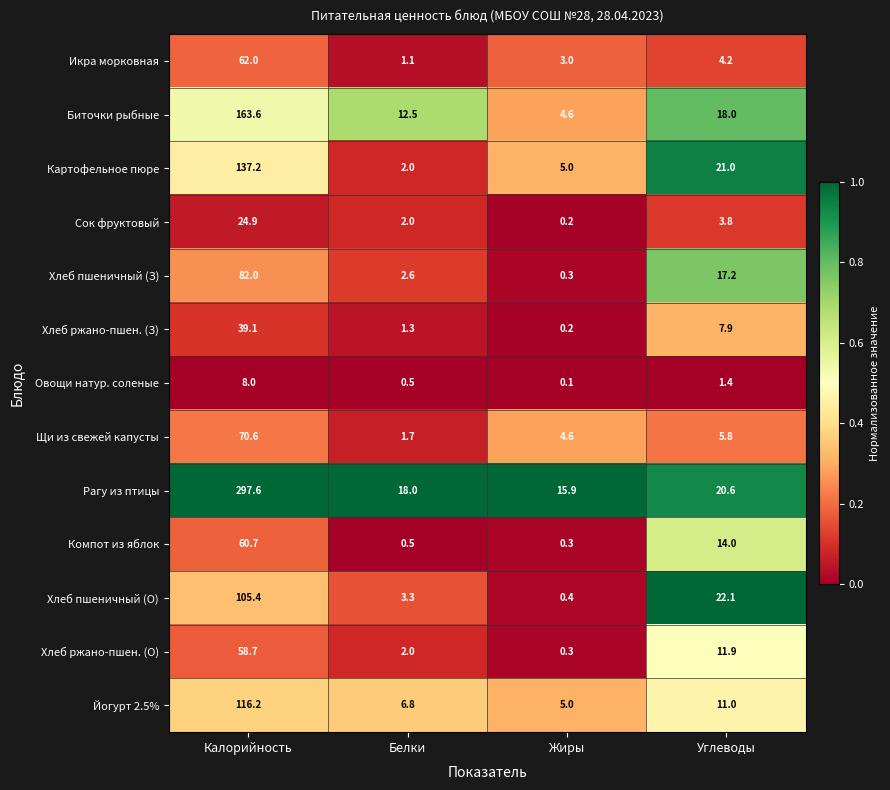

Which series changed the most between Белки and Углеводы?

Картофельное пюре